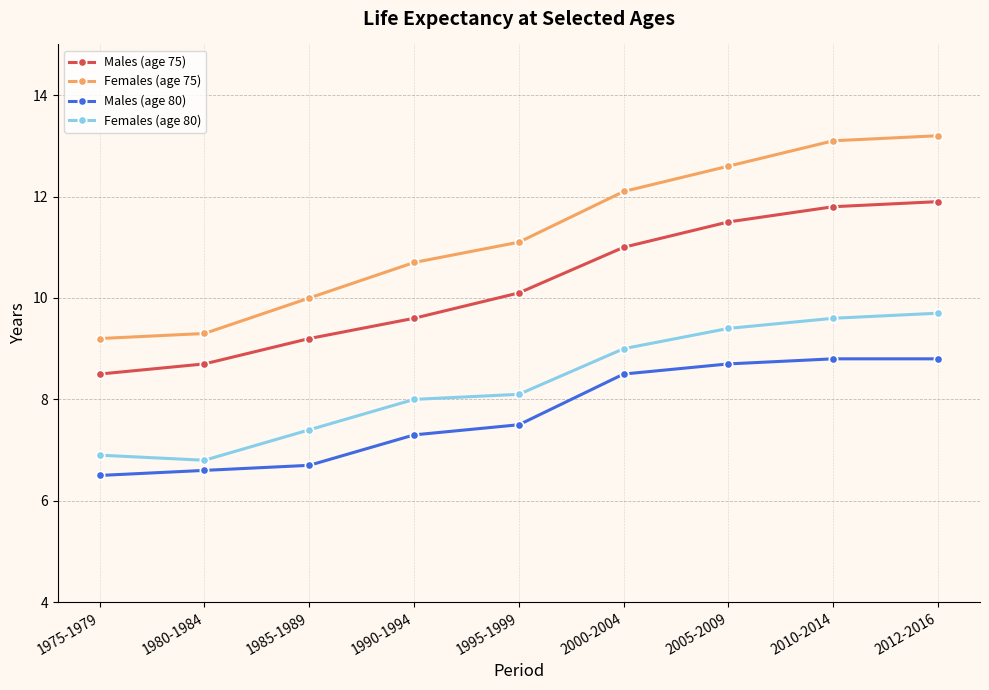

What is the label of the 7th point from the right?

1985-1989